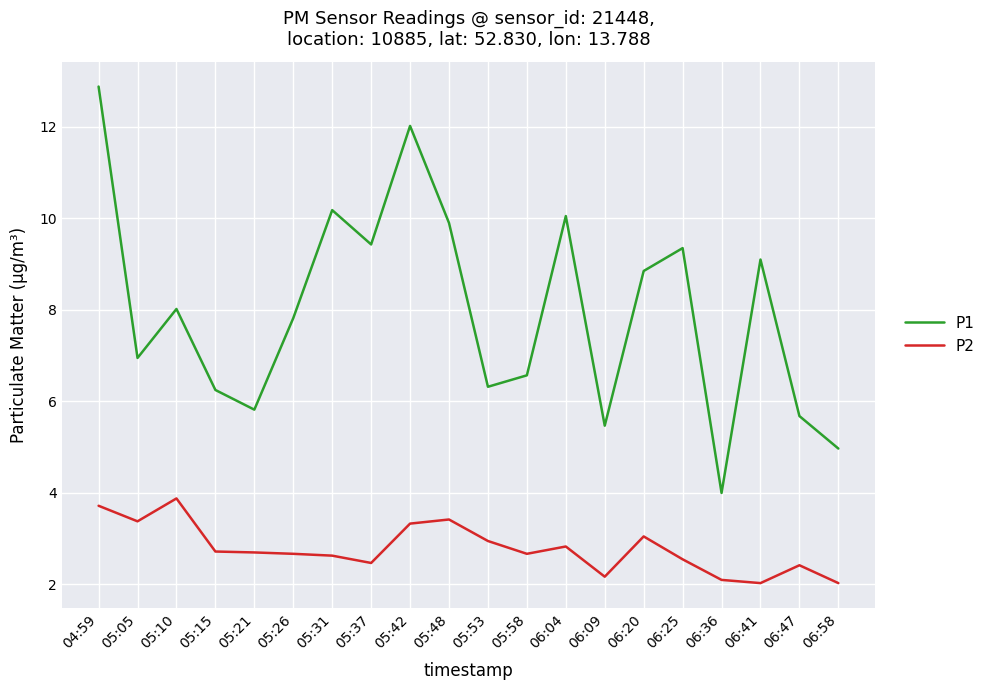

What position from the right is 06:41?

3